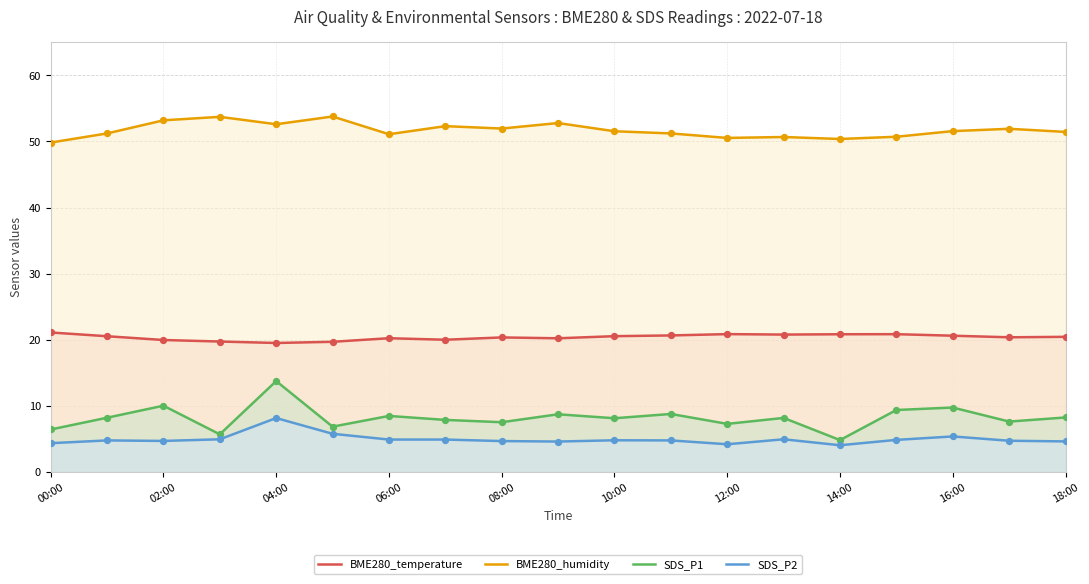

What are all the series names shown in the legend?

BME280_temperature, BME280_humidity, SDS_P1, SDS_P2